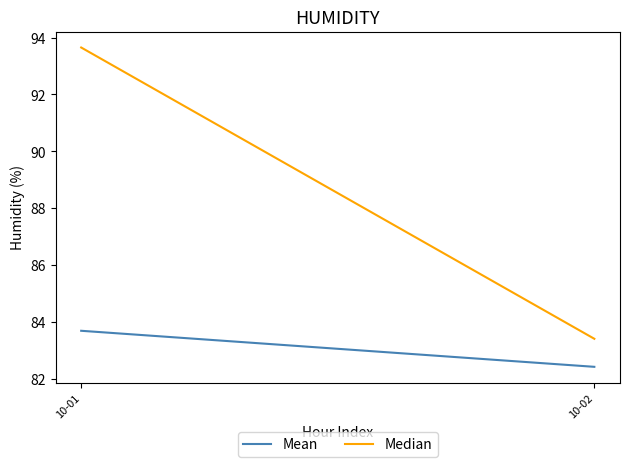

What is the greatest value displayed?

93.7